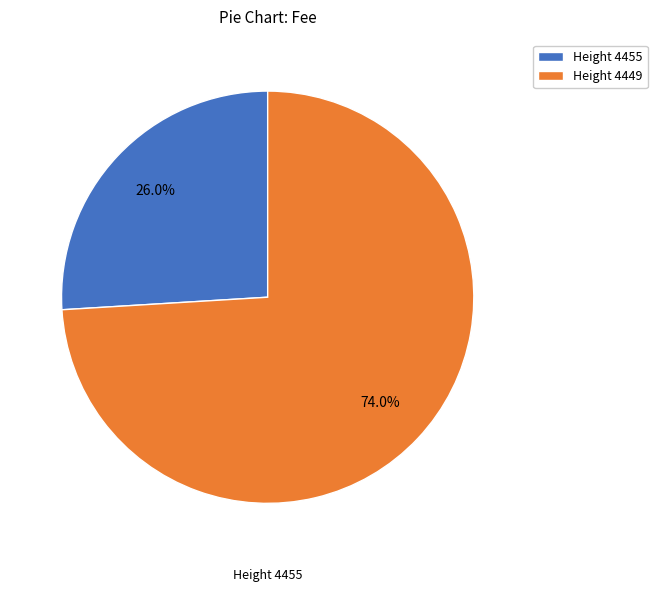

Does any single category account for the majority?

Yes